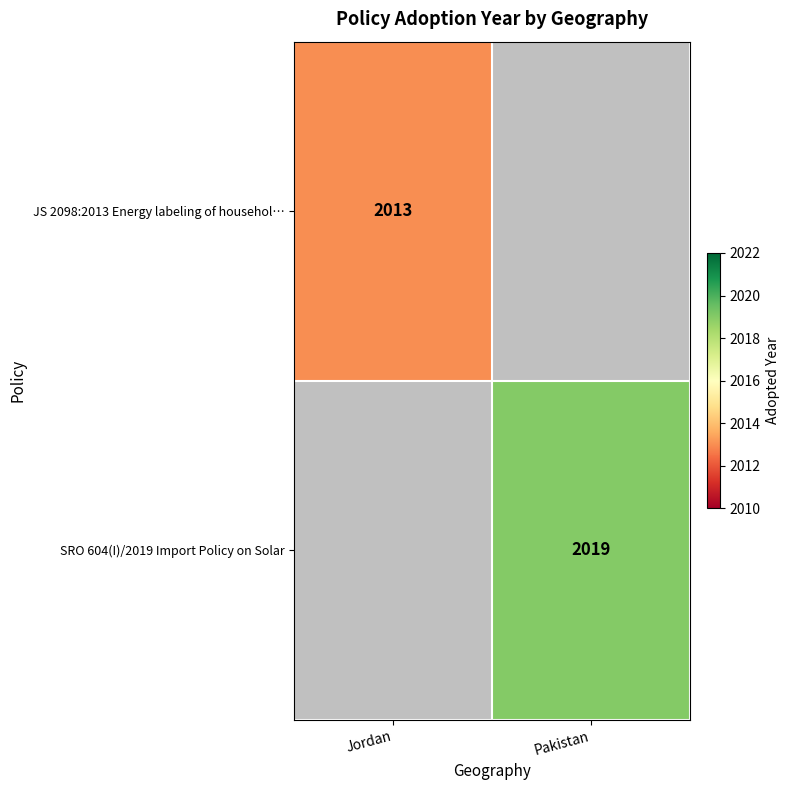

The value of SRO 604(I)/2019 Import Policy on Solar at Pakistan is 2019. True or false?

True